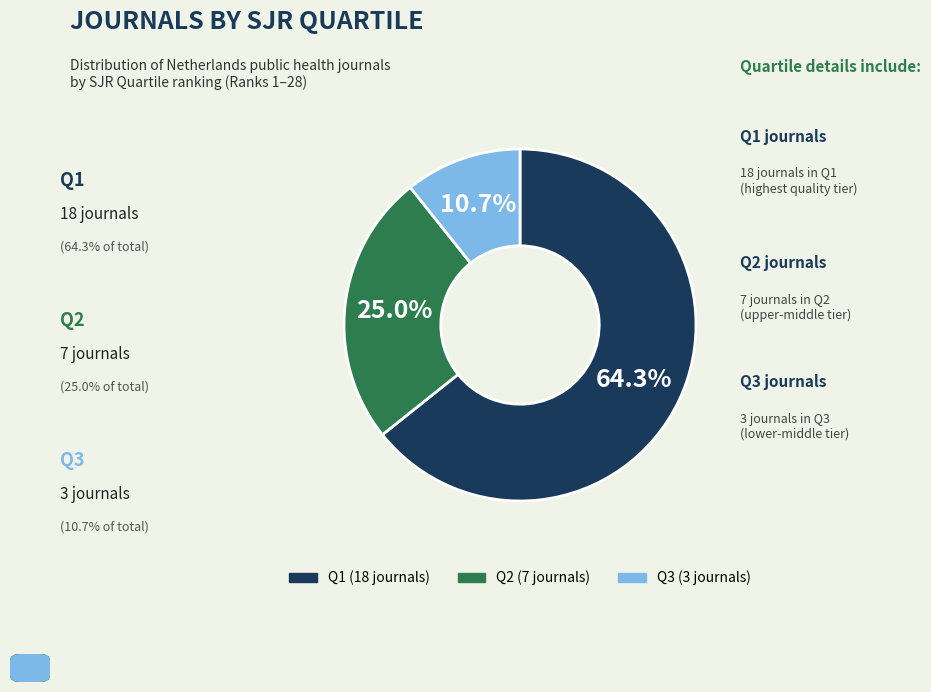

Is it true that Q2 is 25% of the pie?

True